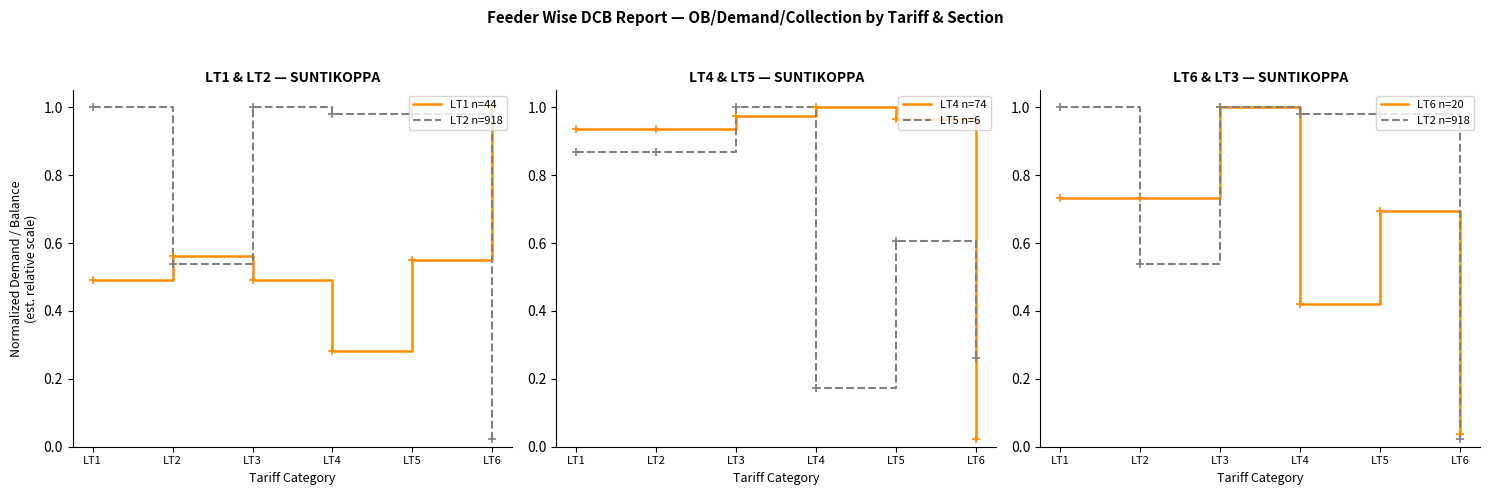

True or false: LT5 n=6 has more than 1 interior local peaks.

True